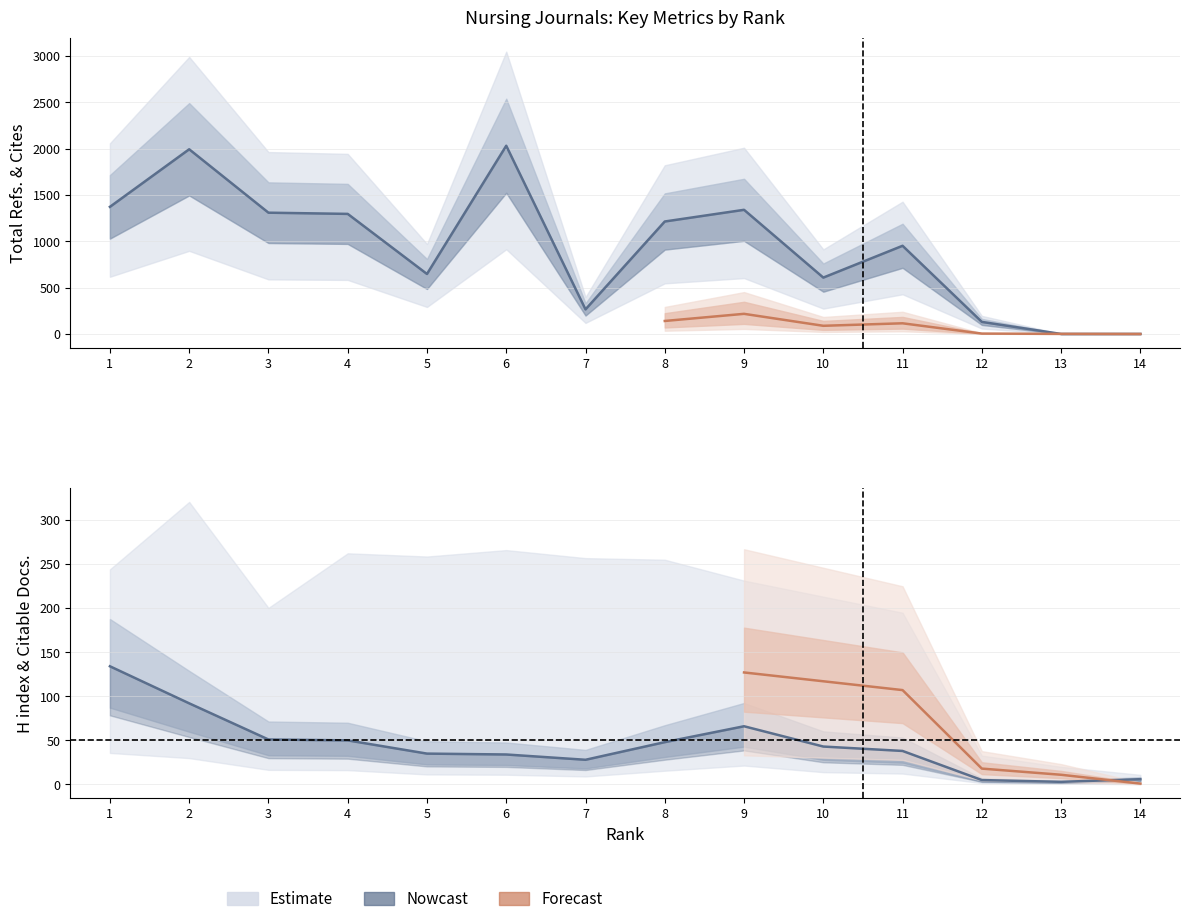

Reading left to right, extract all data points from this chart.

H index: 1=134	2=92	3=51	4=50	5=35	6=34	7=28	8=48	9=66	10=43	11=38	12=5	13=3	14=6
Total Refs.: 1=1371	2=1992	3=1308	4=1295	5=647	6=2030	7=265	8=1213	9=1339	10=608	11=951	12=130	13=0	14=0